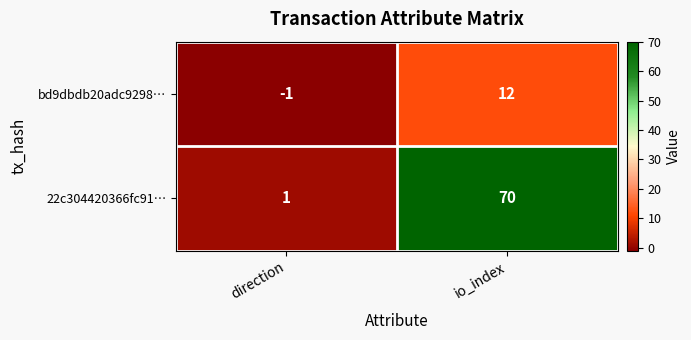

The value of bd9dbdb20adc9298… at io_index is 21. True or false?

False